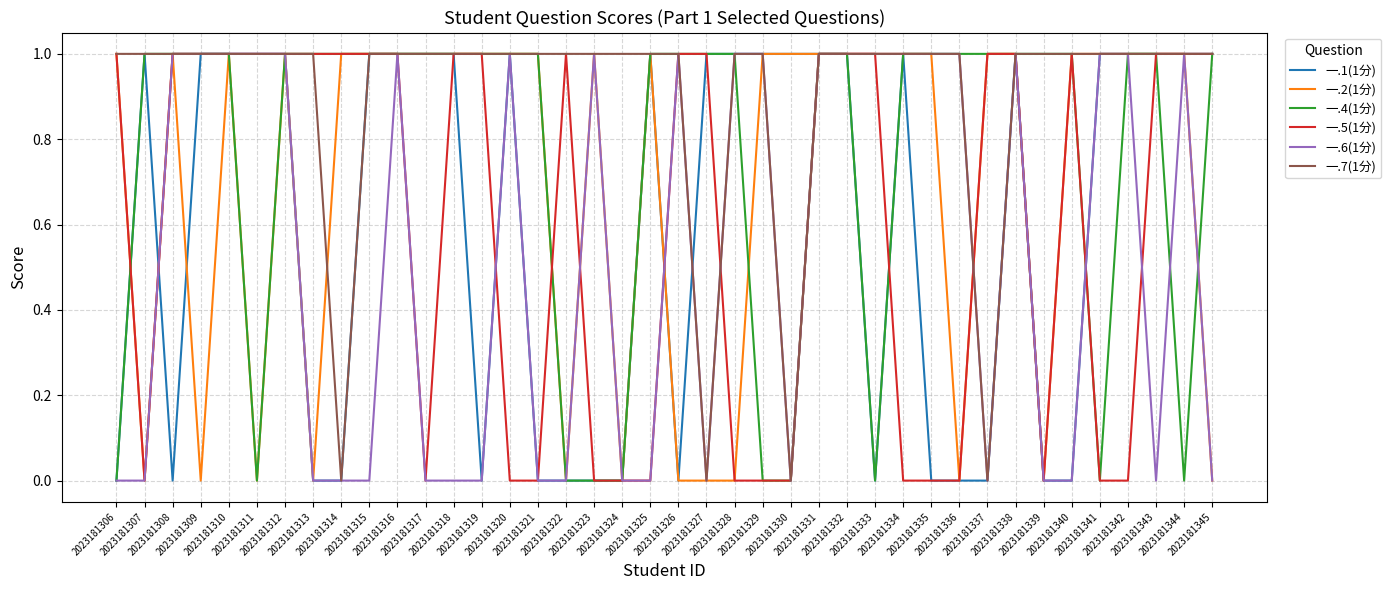

How many values in the 一.5(1分) series are below 1?

16